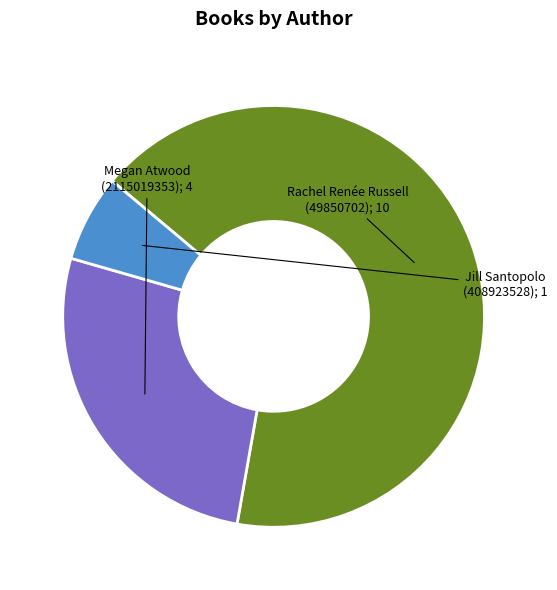

Does any single category account for the majority?

Yes